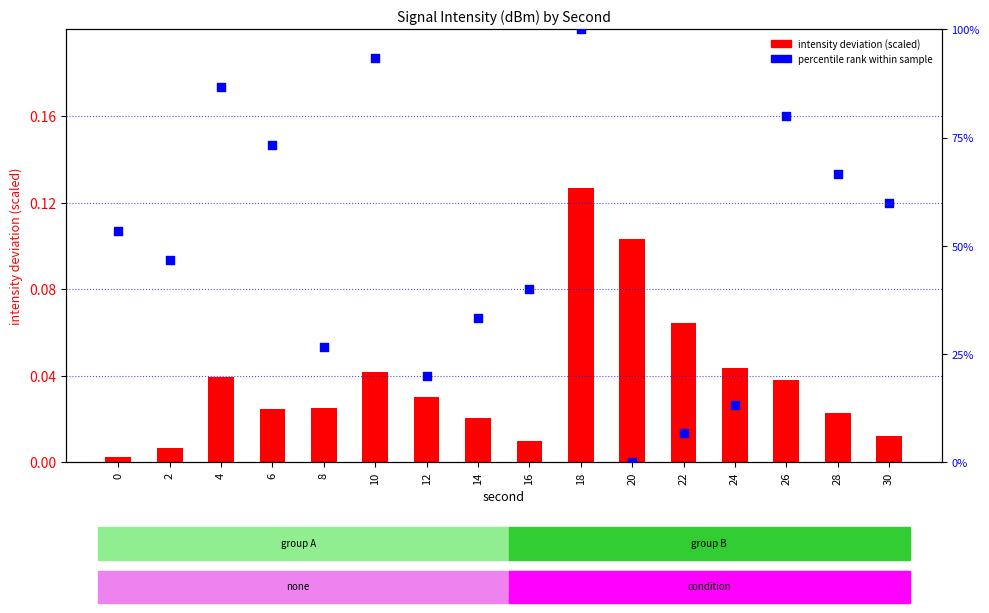

Which series reaches the minimum Y coordinate?

percentile rank within sample